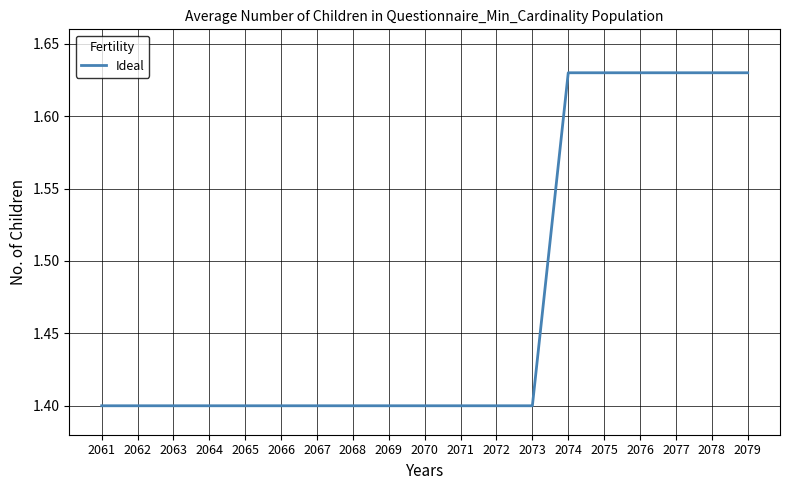

How many series are shown in this chart?

1